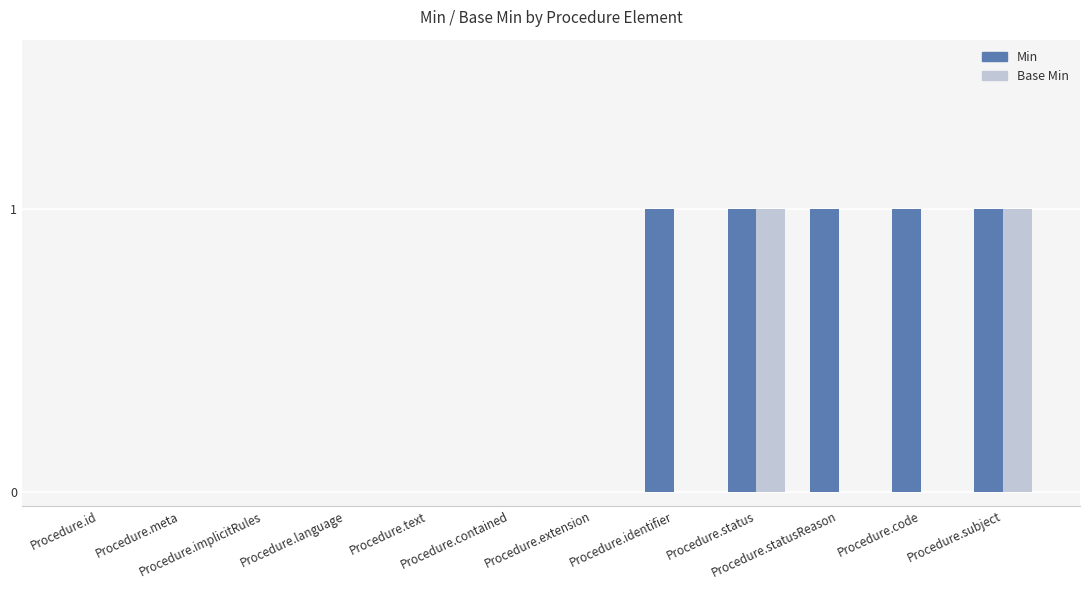

Which series has the largest total across all categories?

Min